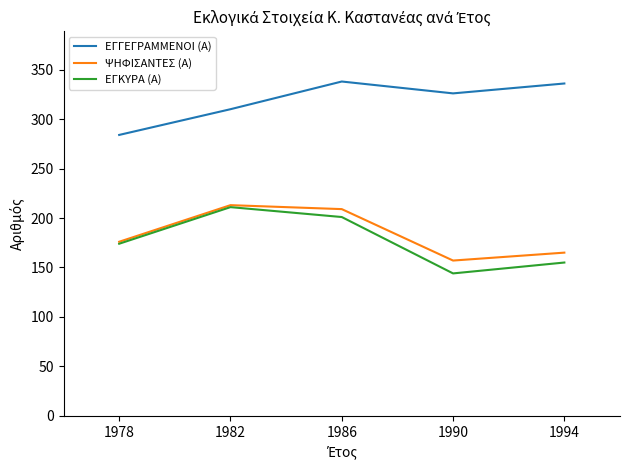

How many interior local peaks does the ΕΓΚΥΡΑ (Α) series have?

1